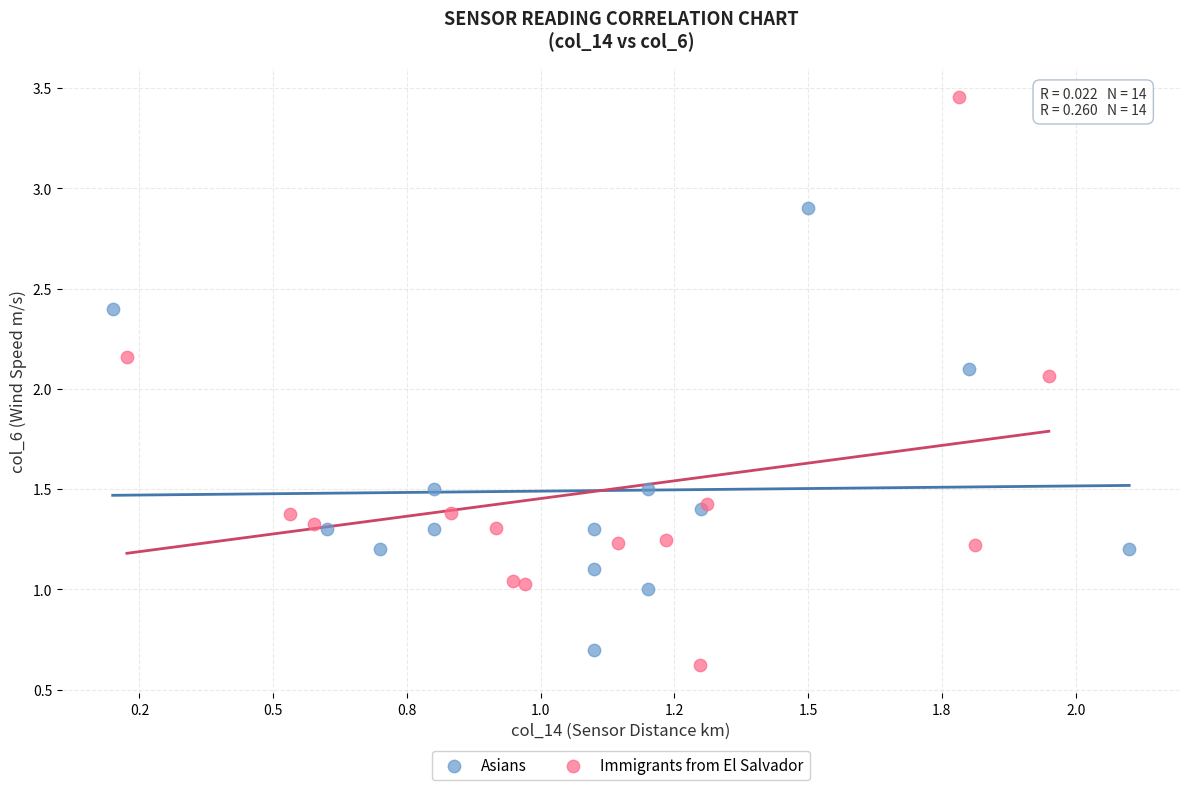

What are all the series names shown in the legend?

Asians, Immigrants from El Salvador